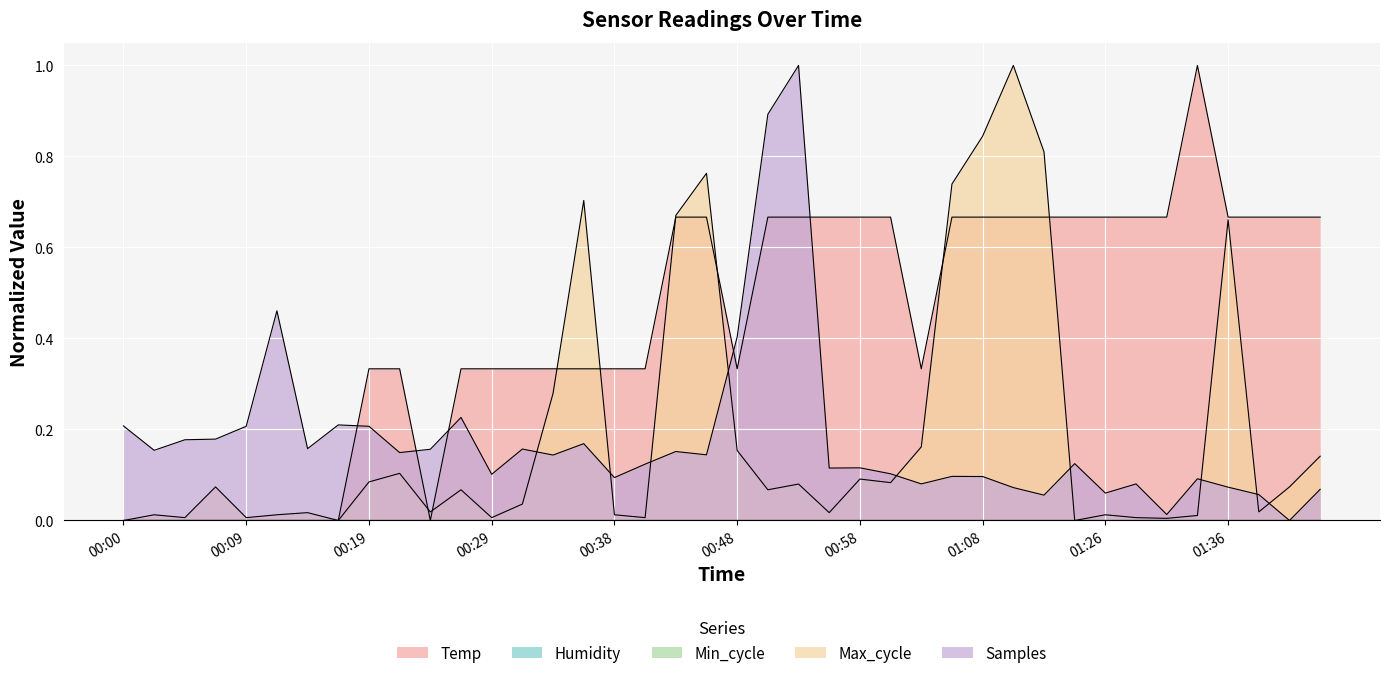

What is the average value of the Temp series?

0.4